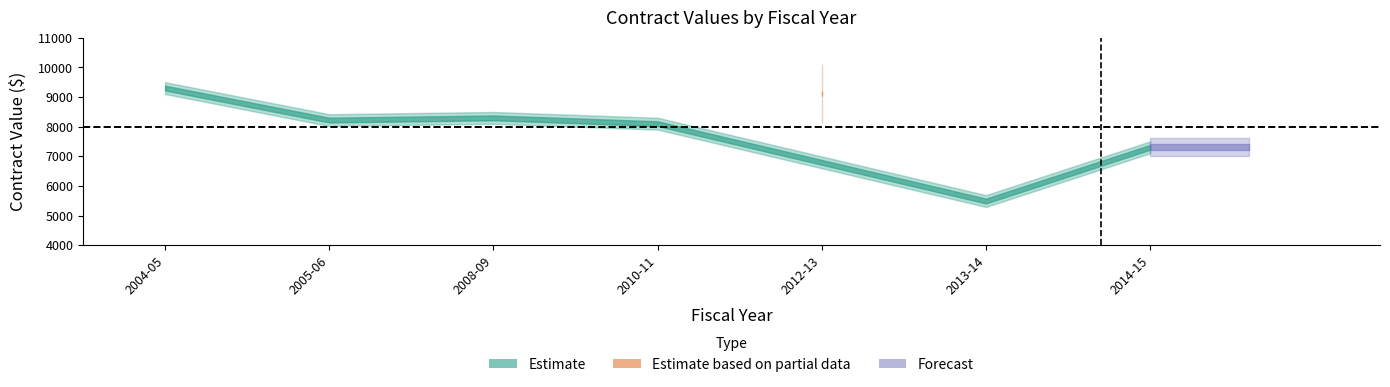

What is the average value of the current_value series?

7975.2